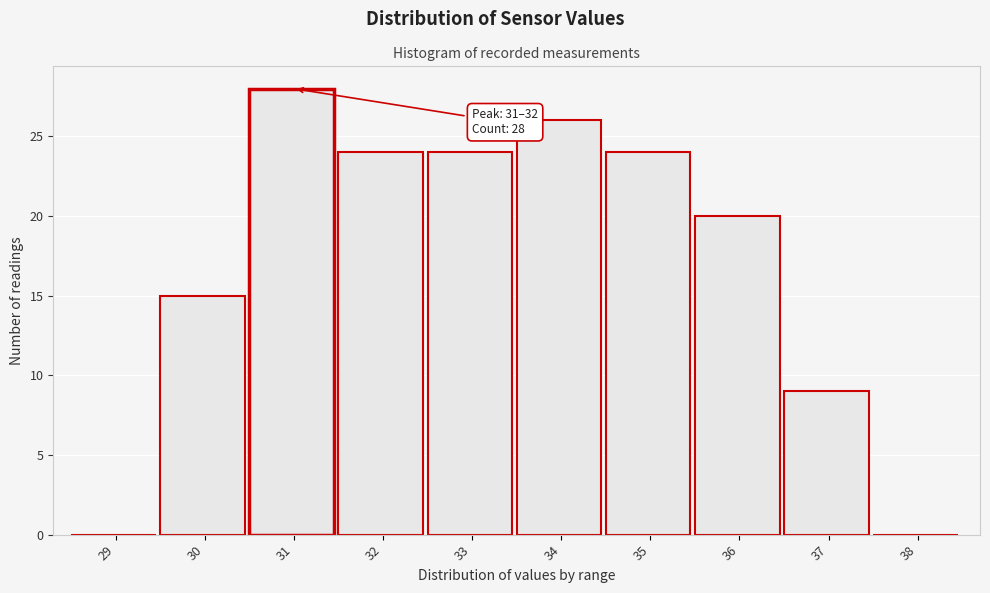

Reading left to right, what are all the values shown in this chart?

29=0	30=15	31=28	32=24	33=24	34=26	35=24	36=20	37=9	38=0